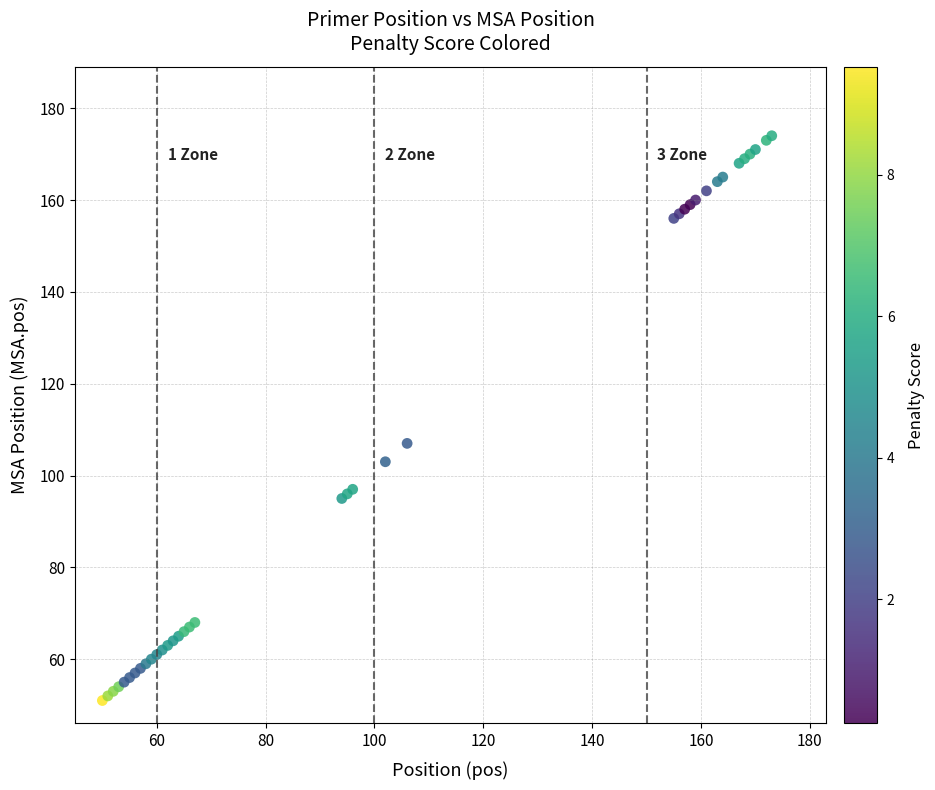

What Y value in the scatter plot is closest to 112?

107